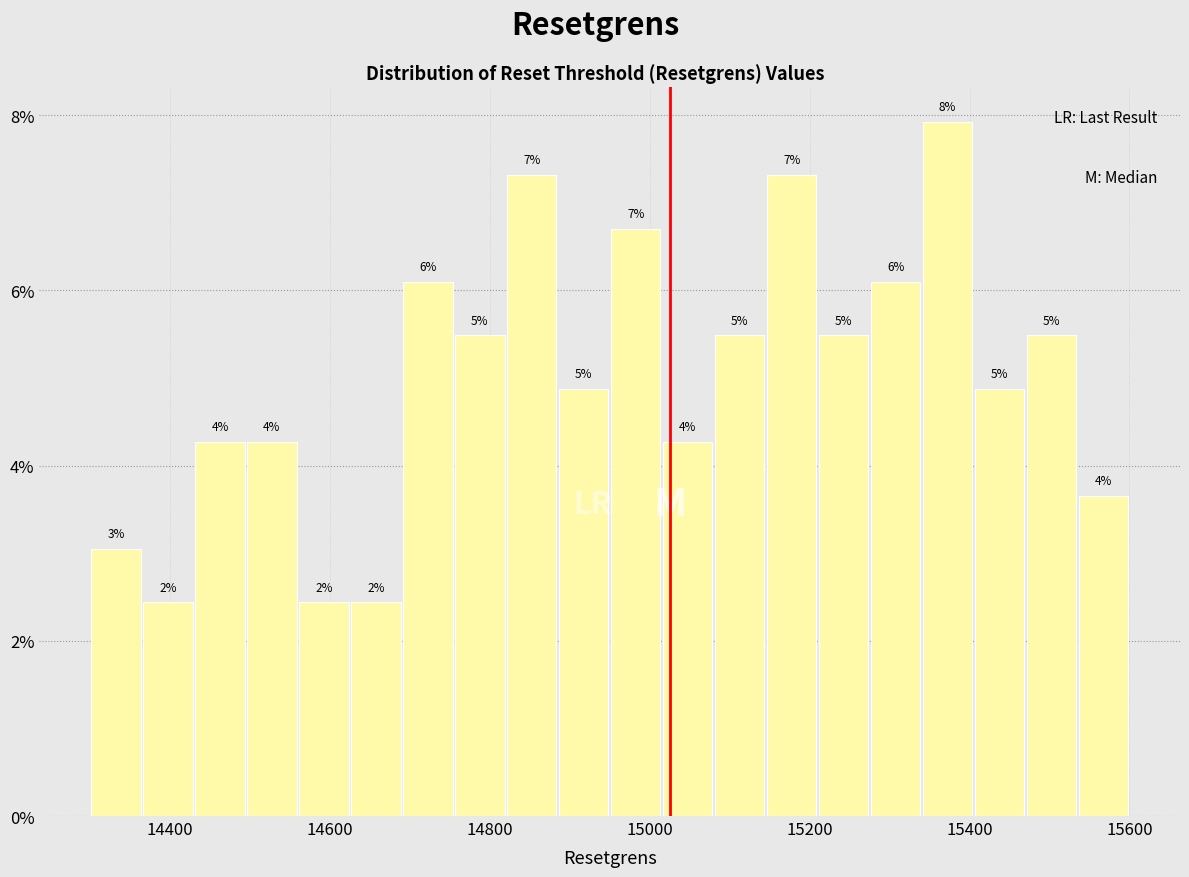

Read against the x-axis, roughly where is the centre of the tallest bar?

15380